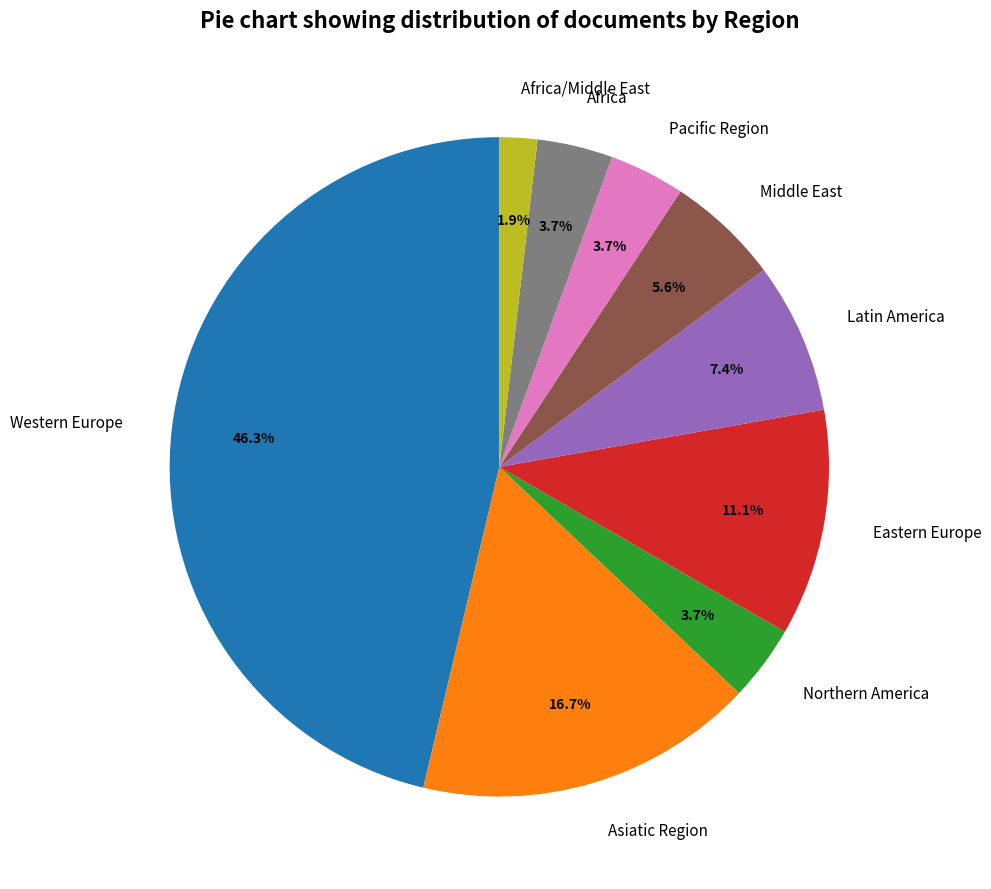

What percentage is the Northern America slice, to the nearest percent?

4%